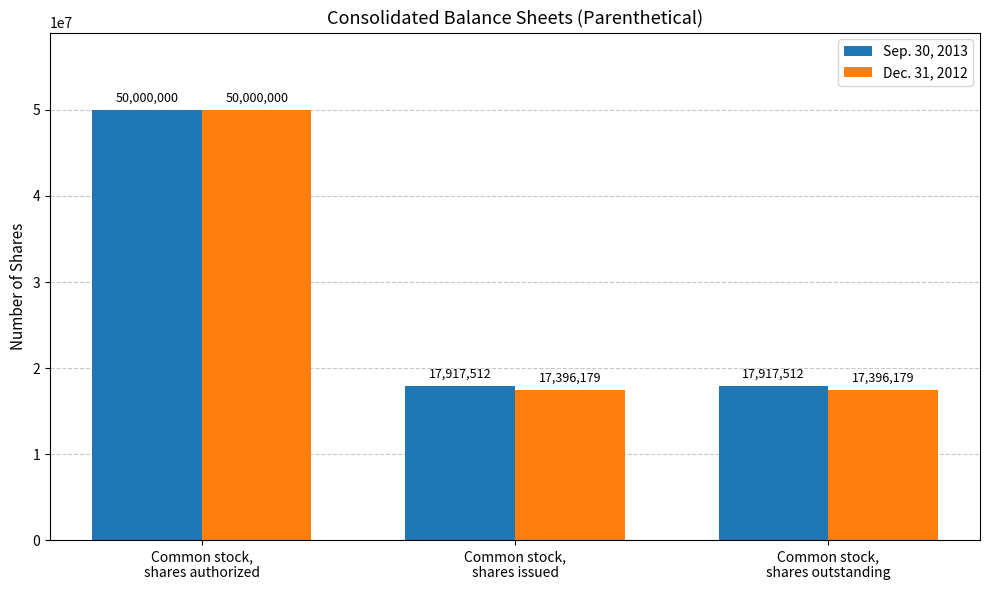

How many distinct data groups are displayed?

2